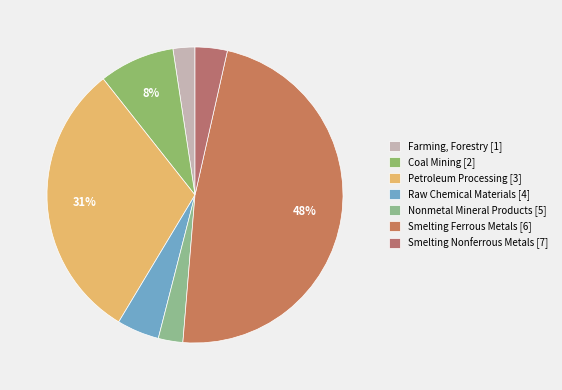

Which slice is the largest?

Smelting and Pressing of Ferrous Metals